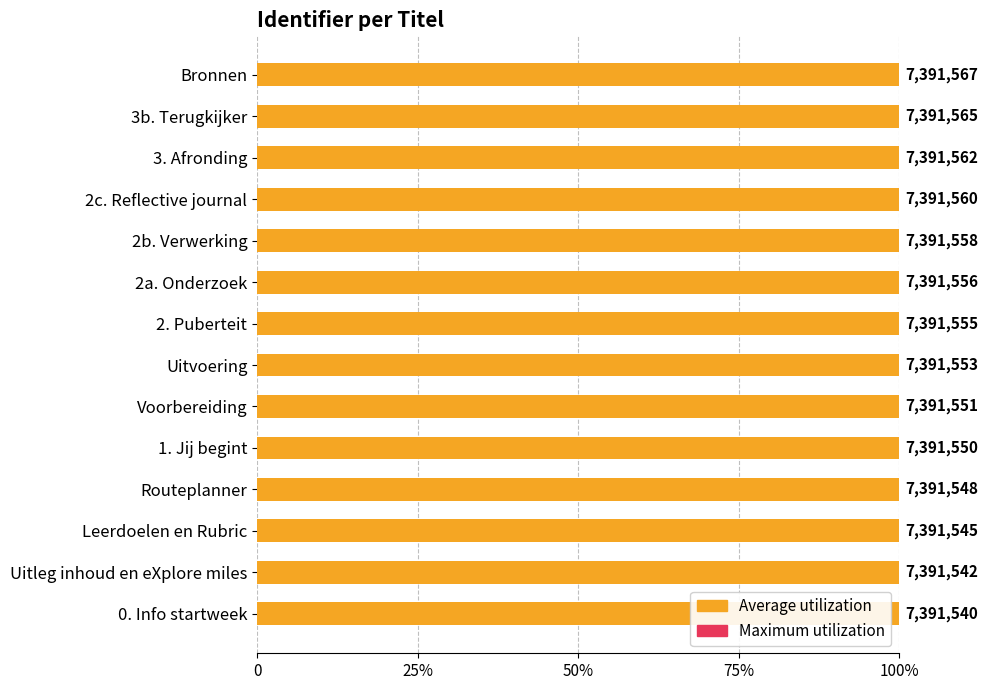

Is the value of Maximum utilization at 50% greater than the value of Average utilization at 10?

No